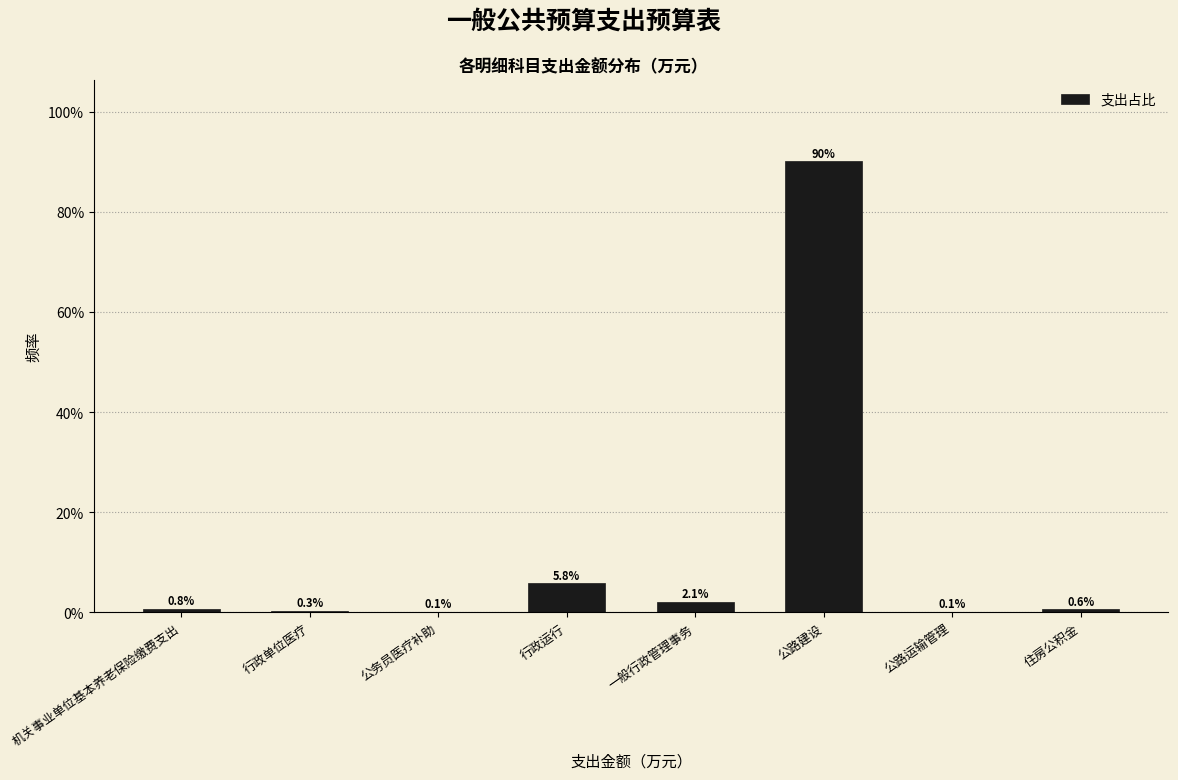

Reading left to right, transcribe all the data shown in this chart.

机关事业单位基本养老保险缴费支出=0.8	行政单位医疗=0.3	公务员医疗补助=0.1	行政运行=5.8	一般行政管理事务=2.1	公路建设=90.1	公路运输管理=0.1	住房公积金=0.6